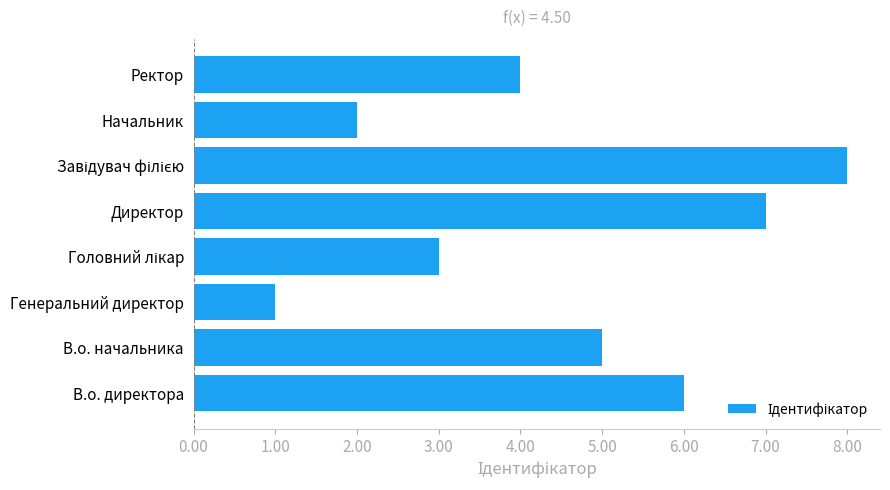

Where is the data nearest to the value 4?

Ректор